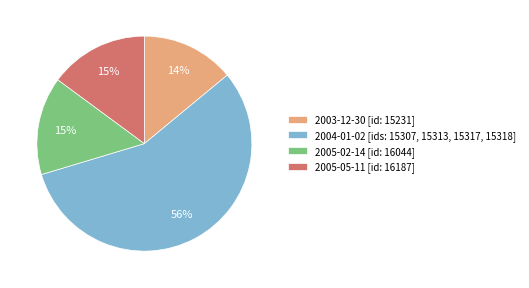

Count the number of slices in the pie.

4